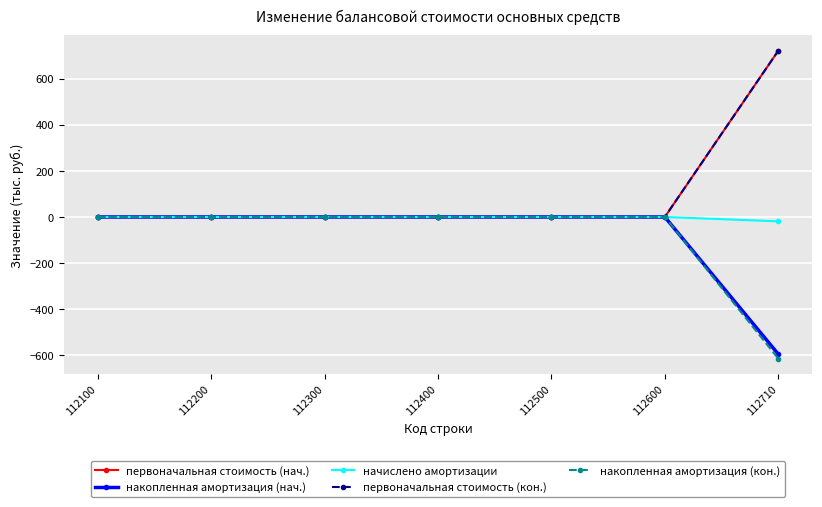

Which series changed the most between 112300 and 112710?

первоначальная стоимость (нач.)